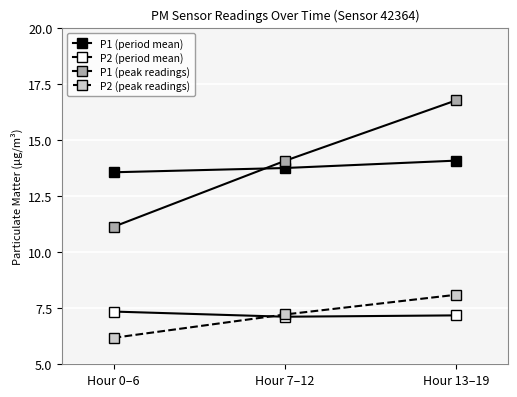

Reading left to right, what are all the values shown in this chart?

P1 (period mean): 13.6	13.8	14.1
P2 (period mean): 7.3	7.1	7.2
P1 (peak readings): 11.1	14.1	16.8
P2 (peak readings): 6.2	7.2	8.1